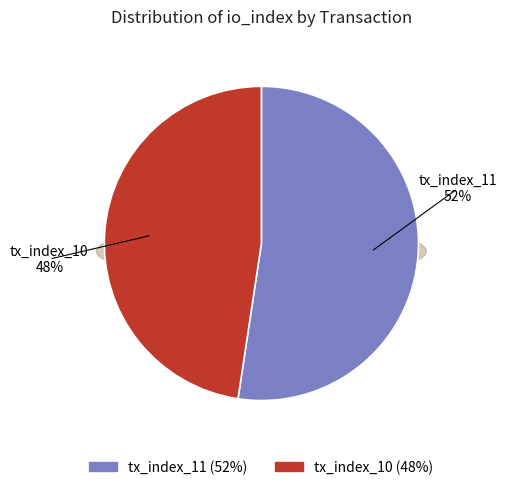

Which category has the biggest portion of the pie?

tx_index_11